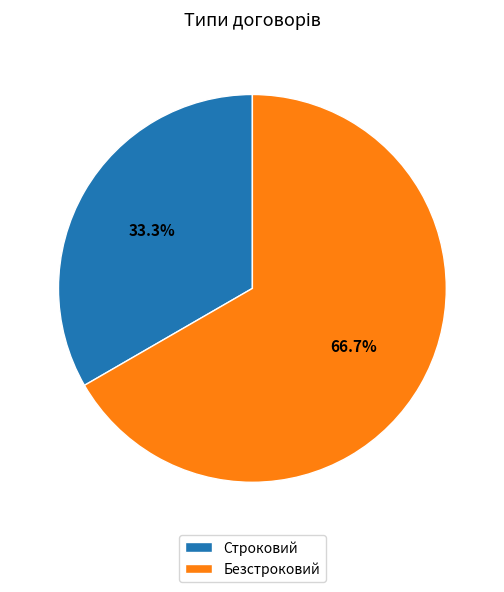

How many segments does this pie chart have?

2